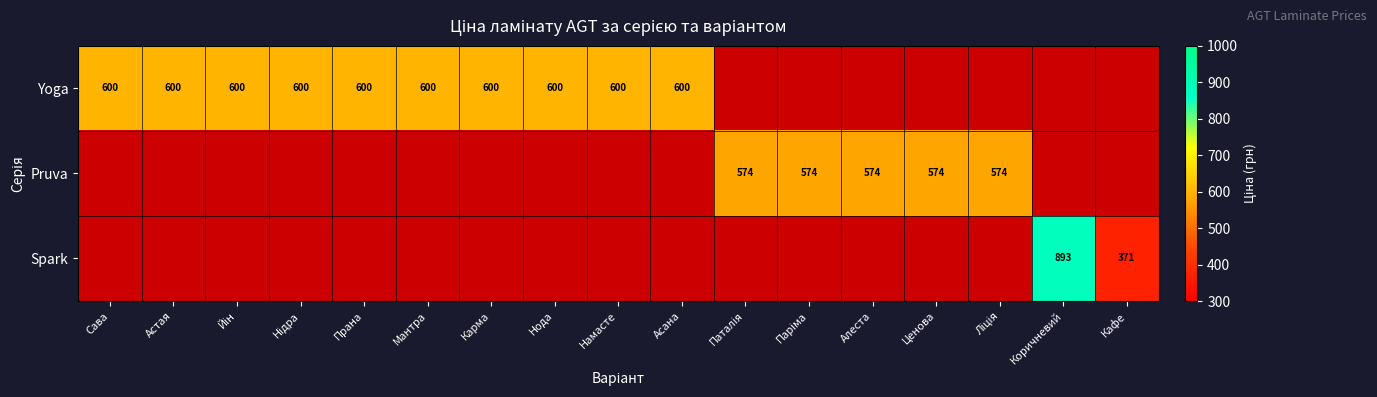

What is the total value across all series at Асана?

599.9